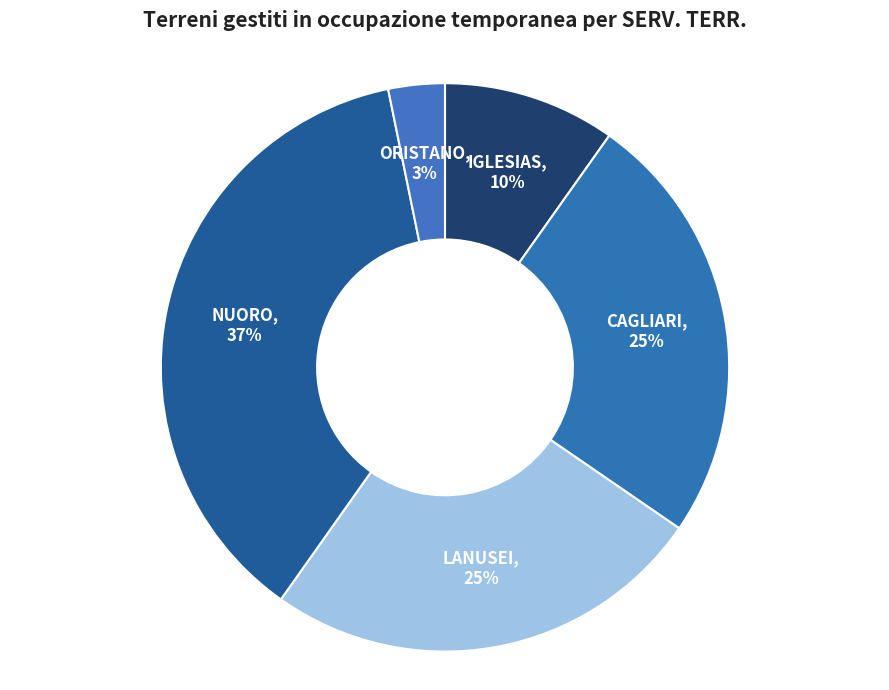

Does CAGLIARI account for over 50% of the chart?

No